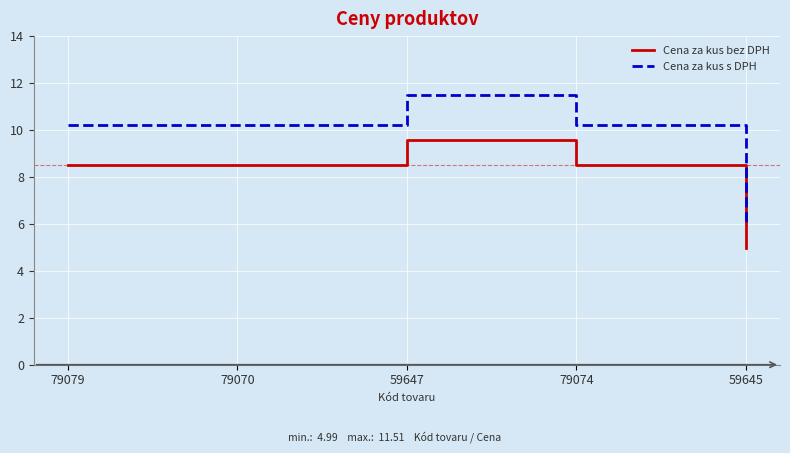

What is the greatest value displayed?

11.5